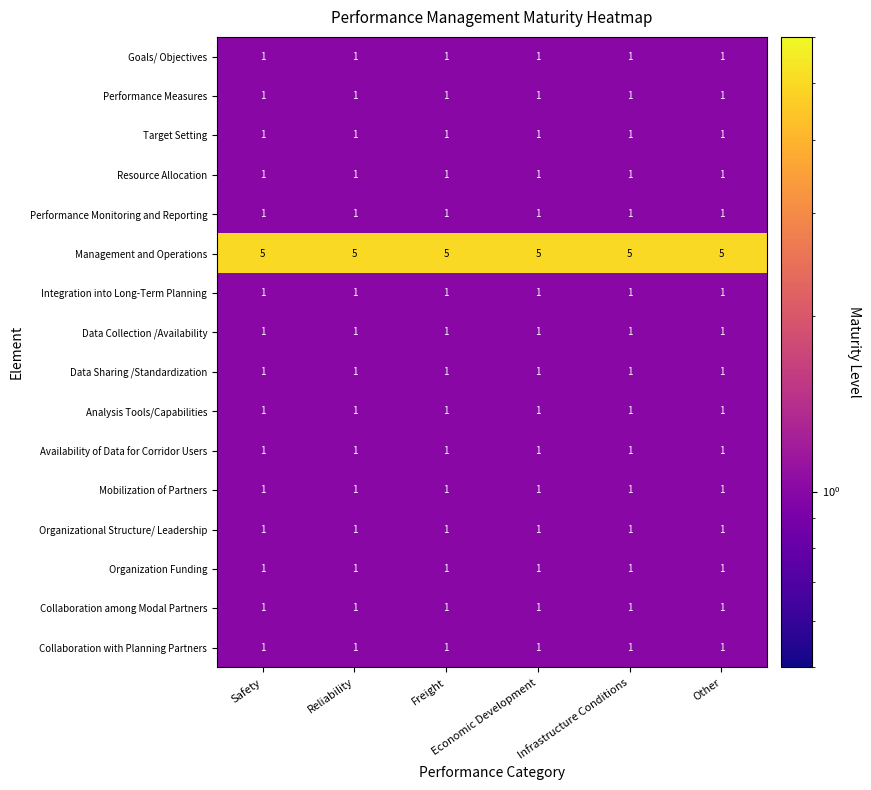

How many data points does each series have?

6